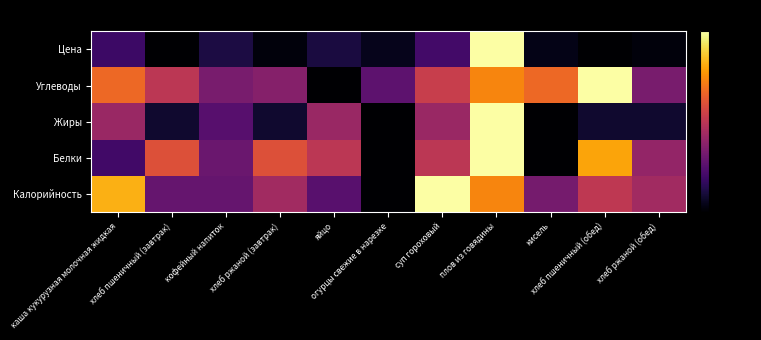

What is the difference between the highest and lowest values at каша кукурузная молочная жидкая?

50.5